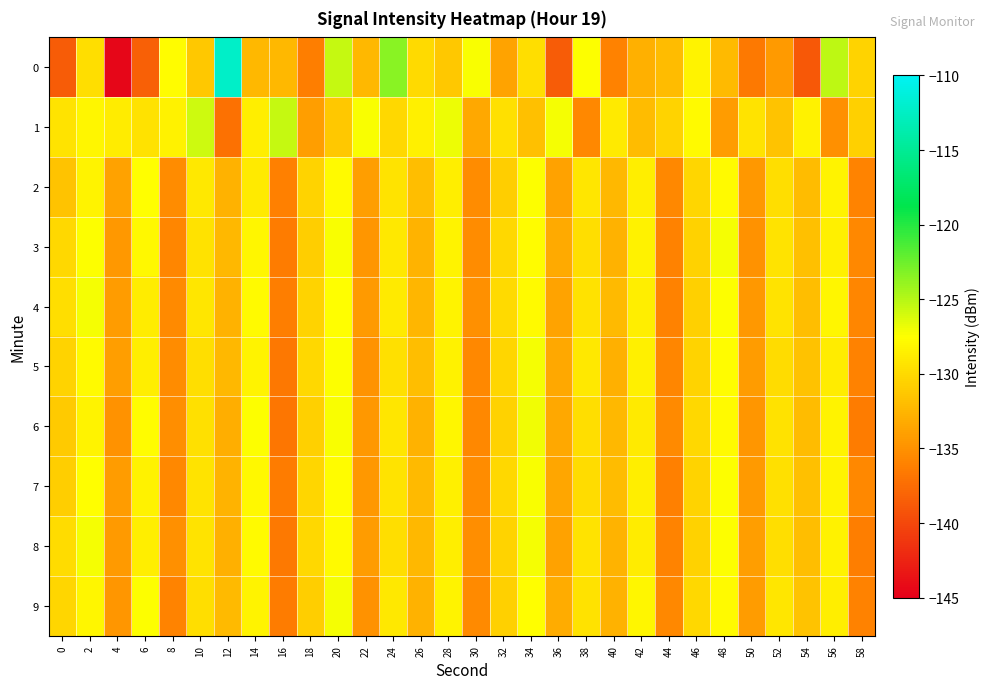

Reading right to left, list all the values displayed in this chart.

0: 58=-130.4	56=-125.3	54=-139.0	52=-134.4	50=-136.7	48=-132.2	46=-128.2	44=-132.1	42=-132.9	40=-136.0	38=-127.5	36=-138.7	34=-129.7	32=-133.8	30=-127.3	28=-131.3	26=-130.1	24=-123.5	22=-132.4	20=-125.5	18=-136.3	16=-132.3	14=-132.3	12=-112.3	10=-131.2	8=-127.7	6=-138.4	4=-144.5	2=-129.8	0=-138.6
1: 58=-130.7	56=-135.1	54=-128.4	52=-131.6	50=-129.3	48=-134.2	46=-127.8	44=-130.5	42=-132.1	40=-128.9	38=-135.7	36=-127.2	34=-131.8	32=-129.6	30=-133.4	28=-126.9	26=-128.5	24=-130.1	22=-127.3	20=-131.2	18=-134.2	16=-125.5	14=-128.6	12=-137.1	10=-125.7	8=-128.4	6=-129.5	4=-128.9	2=-128.1	0=-129.3
2: 58=-135.9	56=-128.3	54=-132.1	52=-129.7	50=-134.5	48=-127.9	46=-130.3	44=-135.7	42=-128.6	40=-132.4	38=-129.2	36=-133.9	34=-127.5	32=-130.8	30=-135.3	28=-128.7	26=-132.0	24=-129.4	22=-134.1	20=-127.8	18=-130.5	16=-136.2	14=-128.9	12=-132.7	10=-129.1	8=-135.4	6=-127.6	4=-133.8	2=-128.2	0=-131.5
3: 58=-135.6	56=-128.5	54=-131.8	52=-129.3	50=-134.9	48=-127.2	46=-130.6	44=-136.1	42=-128.4	40=-132.7	38=-129.8	36=-133.3	34=-127.7	32=-130.1	30=-135.4	28=-128.2	26=-132.6	24=-129.1	22=-134.7	20=-127.3	18=-130.9	16=-136.5	14=-128.1	12=-132.3	10=-129.5	8=-135.8	6=-128.0	4=-134.6	2=-127.4	0=-130.2
4: 58=-135.8	56=-128.1	54=-131.9	52=-129.4	50=-134.6	48=-127.4	46=-130.7	44=-136.0	42=-128.7	40=-132.2	38=-129.5	36=-133.7	34=-127.8	32=-130.0	30=-135.1	28=-128.3	26=-132.5	24=-129.0	22=-134.4	20=-127.6	18=-130.4	16=-136.3	14=-127.9	12=-132.8	10=-129.2	8=-135.5	6=-128.8	4=-134.3	2=-127.1	0=-129.7
5: 58=-136.1	56=-128.8	54=-131.7	52=-129.9	50=-134.2	48=-127.7	46=-130.4	44=-135.8	42=-128.5	40=-132.9	38=-129.1	36=-133.5	34=-127.2	32=-130.3	30=-135.6	28=-128.4	26=-132.0	24=-129.6	22=-134.8	20=-127.5	18=-130.2	16=-136.7	14=-128.2	12=-132.4	10=-129.8	8=-135.3	6=-128.6	4=-134.1	2=-127.9	0=-130.5
6: 58=-136.4	56=-128.2	54=-132.1	52=-129.5	50=-134.7	48=-127.8	46=-130.1	44=-135.5	42=-128.9	40=-132.3	38=-129.7	36=-133.4	34=-127.0	32=-130.6	30=-135.7	28=-128.1	26=-132.8	24=-129.2	22=-134.5	20=-127.3	18=-130.7	16=-136.8	14=-127.4	12=-133.1	10=-129.6	8=-135.2	6=-127.7	4=-134.9	2=-128.3	0=-131.1
7: 58=-135.7	56=-128.3	54=-131.8	52=-129.6	50=-134.4	48=-127.5	46=-130.5	44=-136.2	42=-128.7	40=-132.1	38=-129.9	36=-133.6	34=-127.3	32=-130.2	30=-135.4	28=-128.5	26=-132.2	24=-129.4	22=-134.6	20=-127.7	18=-130.3	16=-136.4	14=-128.0	12=-132.6	10=-129.3	8=-135.6	6=-128.4	4=-134.2	2=-127.6	0=-130.8
8: 58=-136.3	56=-128.4	54=-132.0	52=-129.8	50=-134.1	48=-127.4	46=-130.6	44=-135.9	42=-128.8	40=-132.6	38=-129.3	36=-133.8	34=-127.1	32=-130.4	30=-135.2	28=-128.6	26=-132.4	24=-129.7	22=-134.3	20=-127.9	18=-130.1	16=-136.6	14=-127.8	12=-132.9	10=-129.4	8=-135.1	6=-128.7	4=-134.4	2=-127.2	0=-129.9
9: 58=-136.0	56=-128.7	54=-131.6	52=-129.2	50=-134.3	48=-127.9	46=-130.2	44=-135.6	42=-128.1	40=-132.8	38=-129.5	36=-133.2	34=-127.6	32=-130.7	30=-135.5	28=-128.2	26=-132.7	24=-129.1	22=-134.9	20=-127.2	18=-130.8	16=-136.5	14=-128.3	12=-132.2	10=-129.7	8=-135.9	6=-127.5	4=-134.7	2=-128.1	0=-130.3